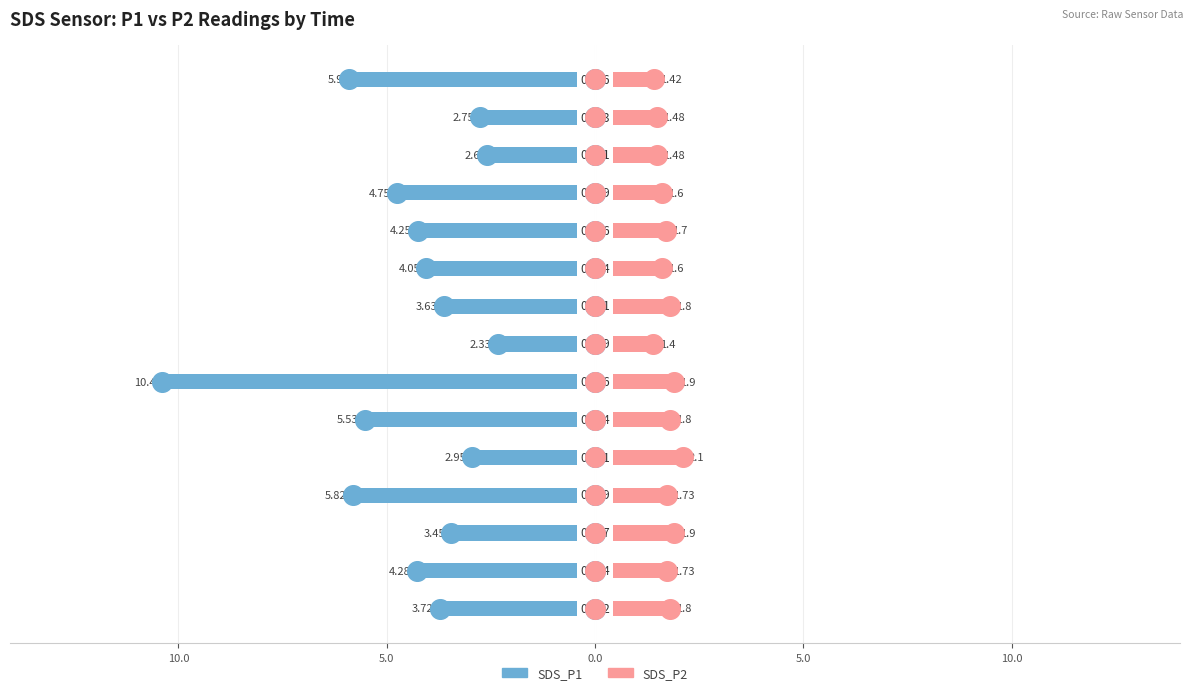

Which series reaches the maximum Y coordinate?

SDS_P2